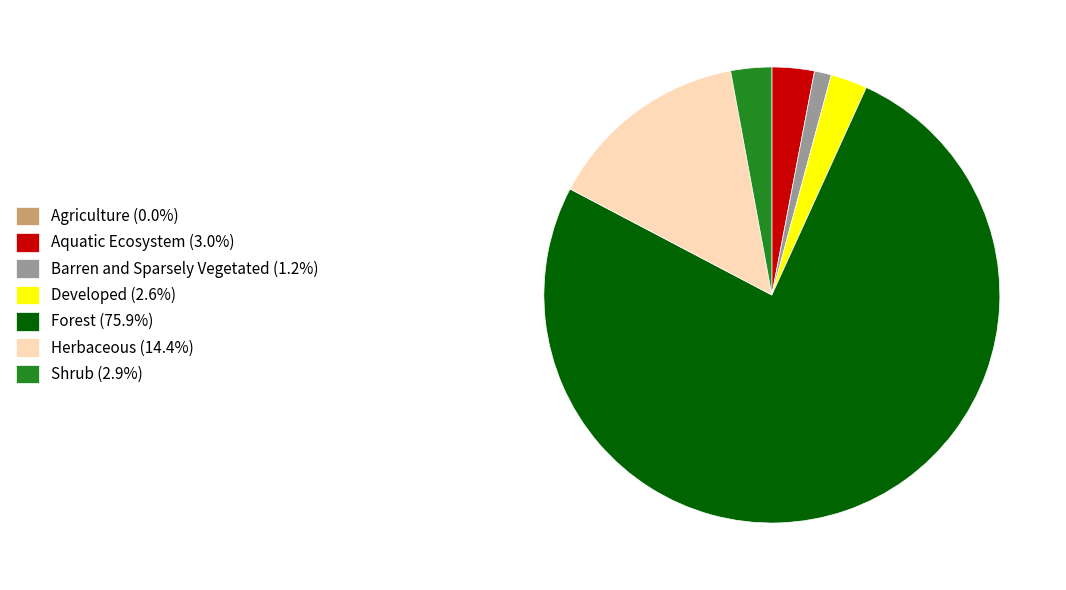

Do Herbaceous (14.4%) and Aquatic Ecosystem (3.0%) together represent more than half of the pie?

No